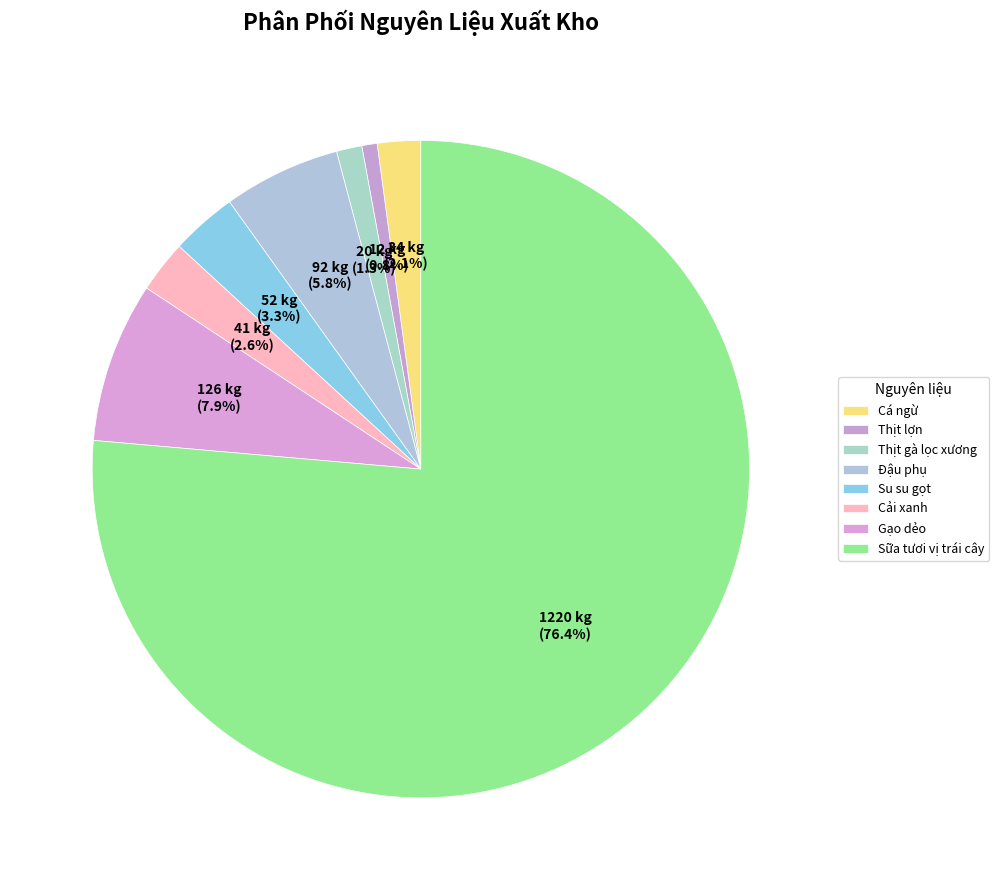

Between Đậu phụ and Thịt lợn, which is larger?

Đậu phụ